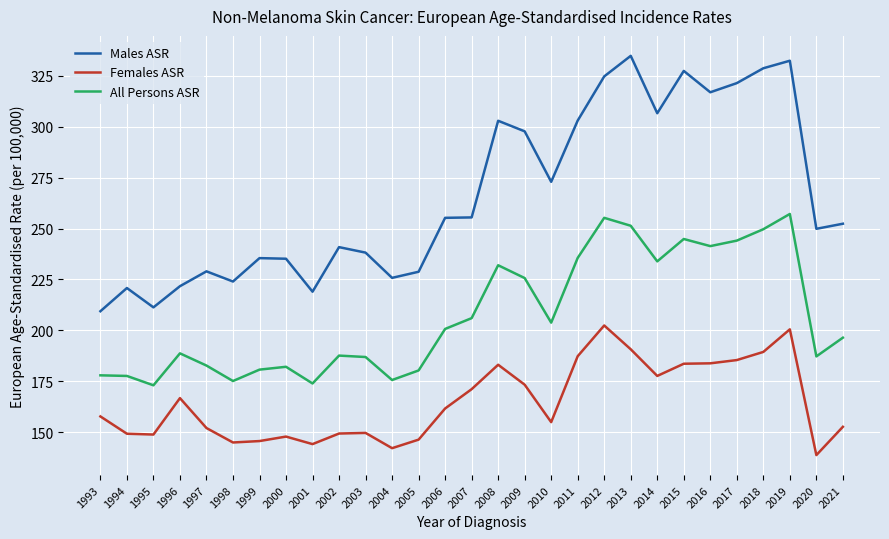

Rank the series at 2007 from highest to lowest value.

Males ASR, All Persons ASR, Females ASR